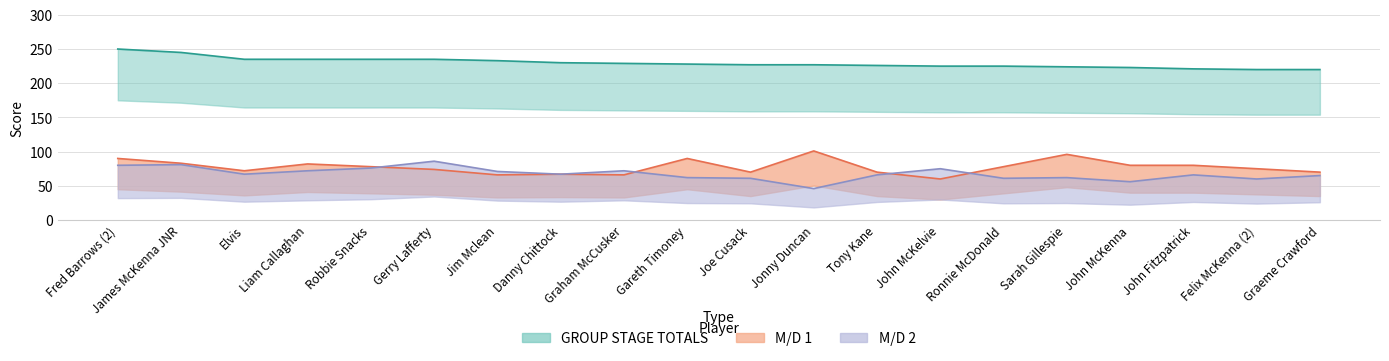

Reading left to right, list all the values displayed in this chart.

GROUP STAGE TOTALS: 250	245	235	235	235	235	233	230	229	228	227	227	226	225	225	224	223	221	220	220
M/D 1: 90	83	72	82	78	74	66	67	66	90	70	101	70	60	78	96	80	80	75	70
M/D 2: 80	81	67	72	76	86	71	67	72	62	61	46	66	75	61	62	56	66	60	65